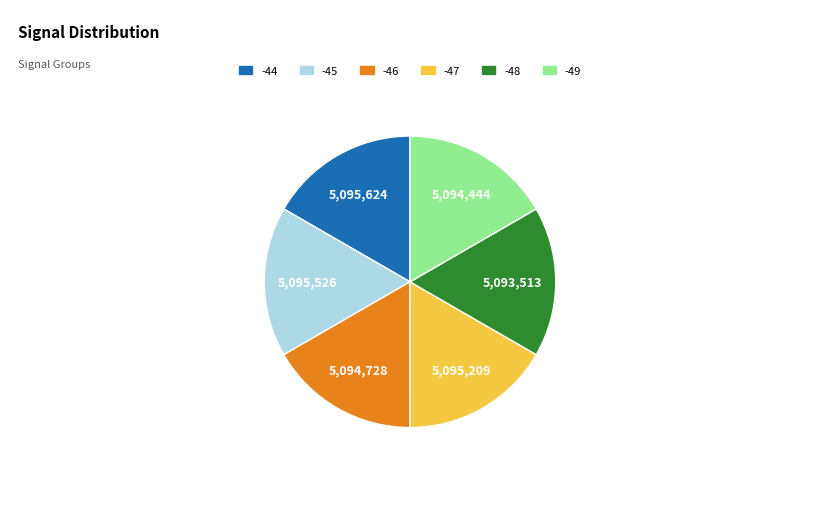

Is there any slice that represents more than half of the pie?

No